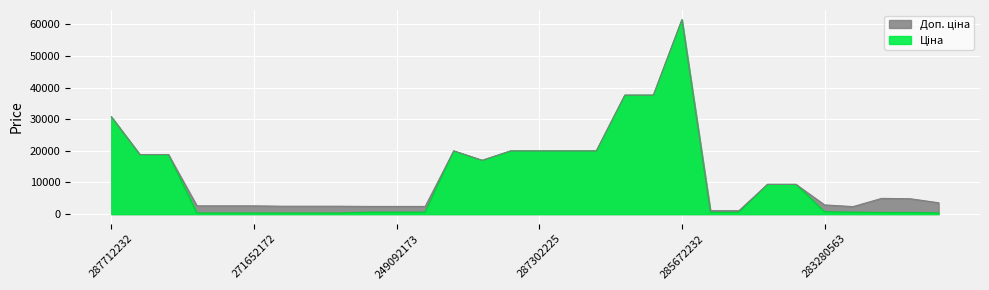

What is the difference between the maximum and second lowest values in the Ціна series?

61124.0